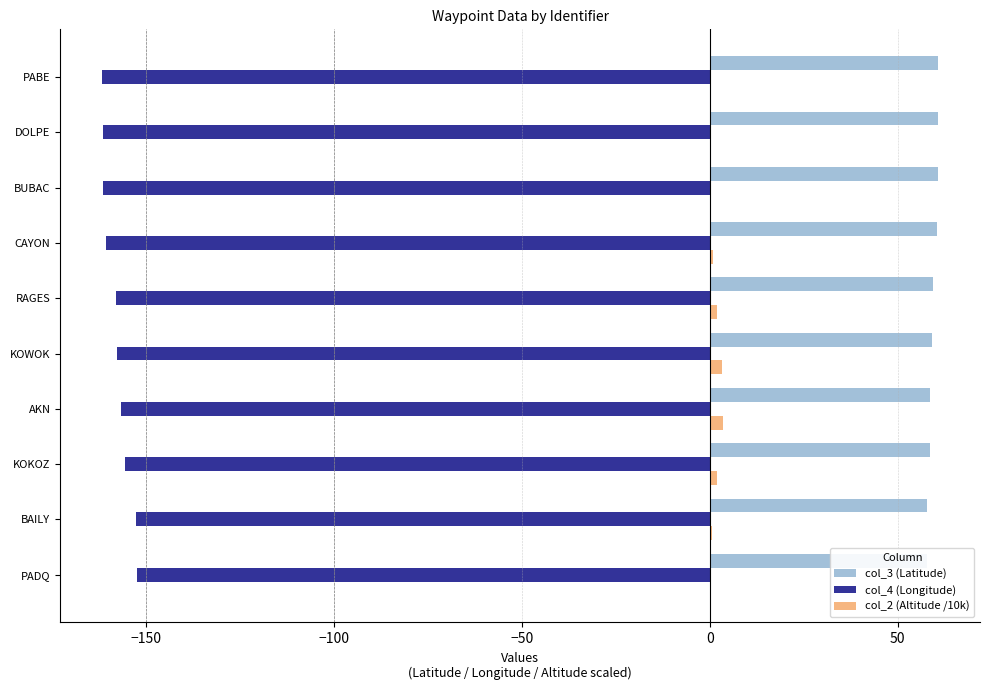

What is the minimum value for col_3 (Latitude)?

57.7